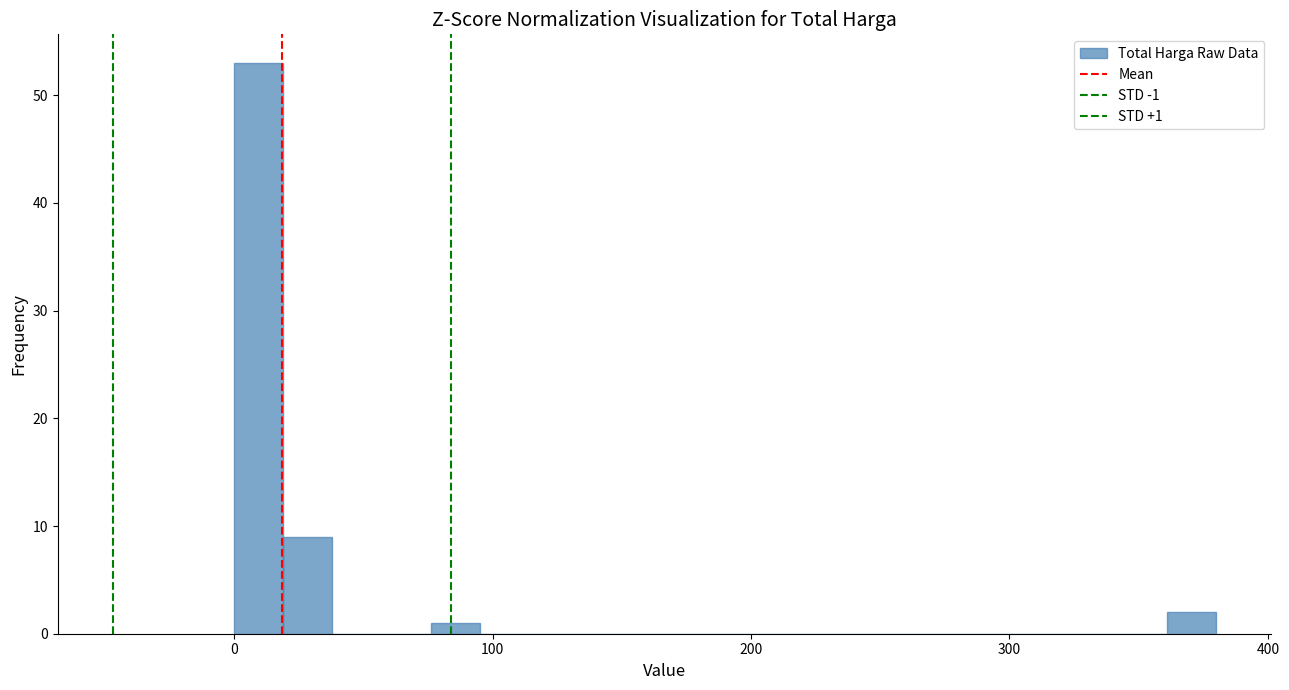

Read against the x-axis, roughly where is the centre of the tallest bar?

10